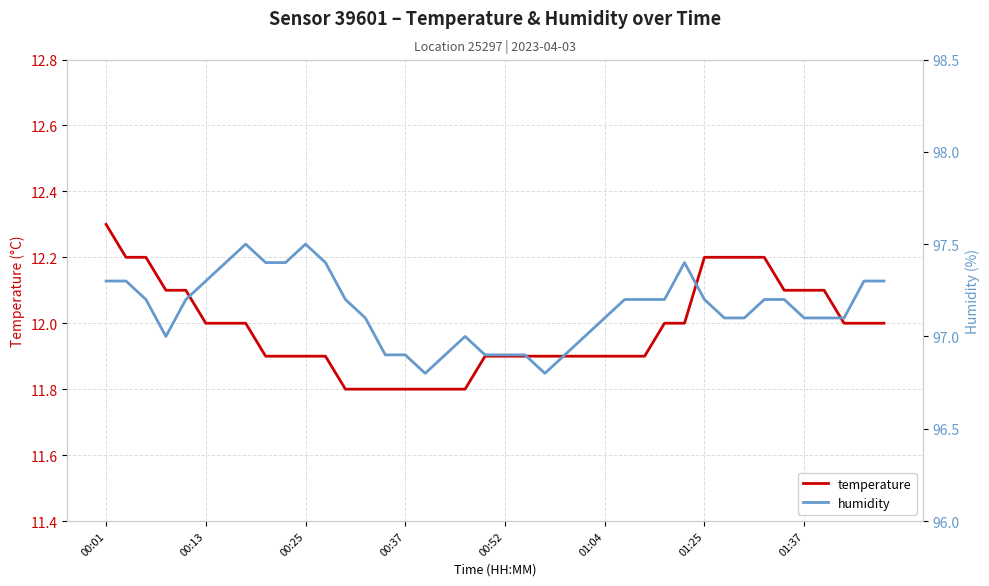

The value of temperature at 01:04 is 11.9. True or false?

True